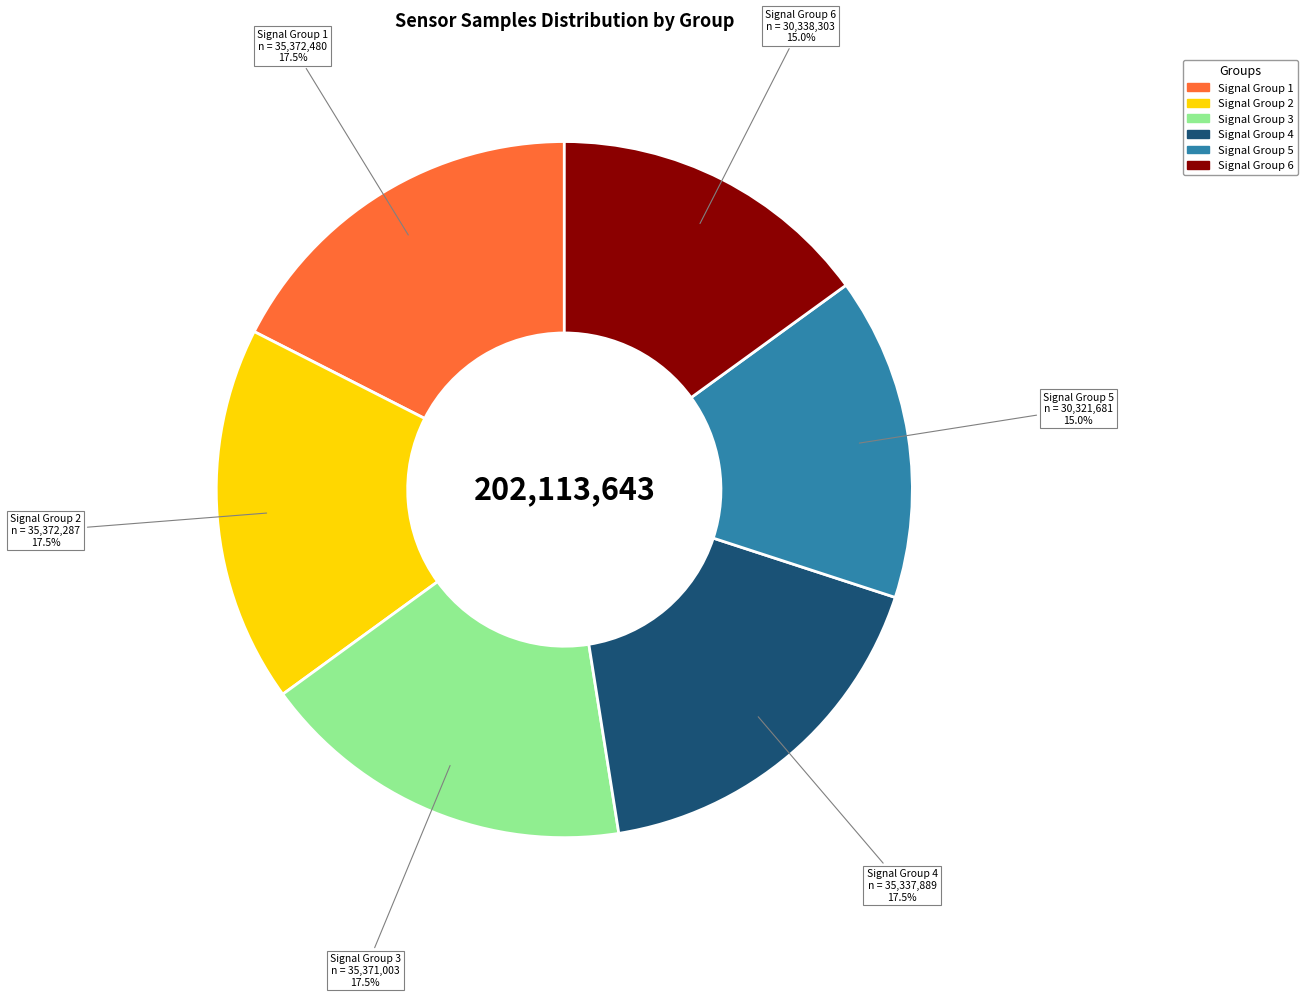

Is there a majority slice in this chart?

No